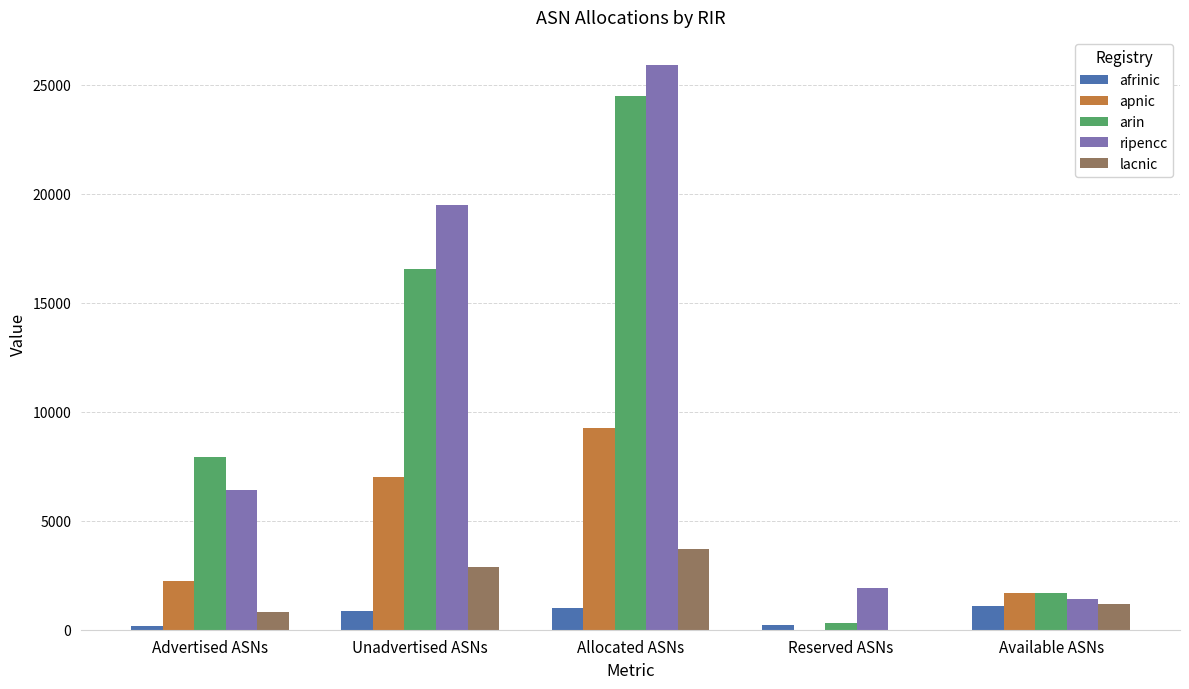

True or false: afrinic has a value of 223 at Reserved ASNs.

True